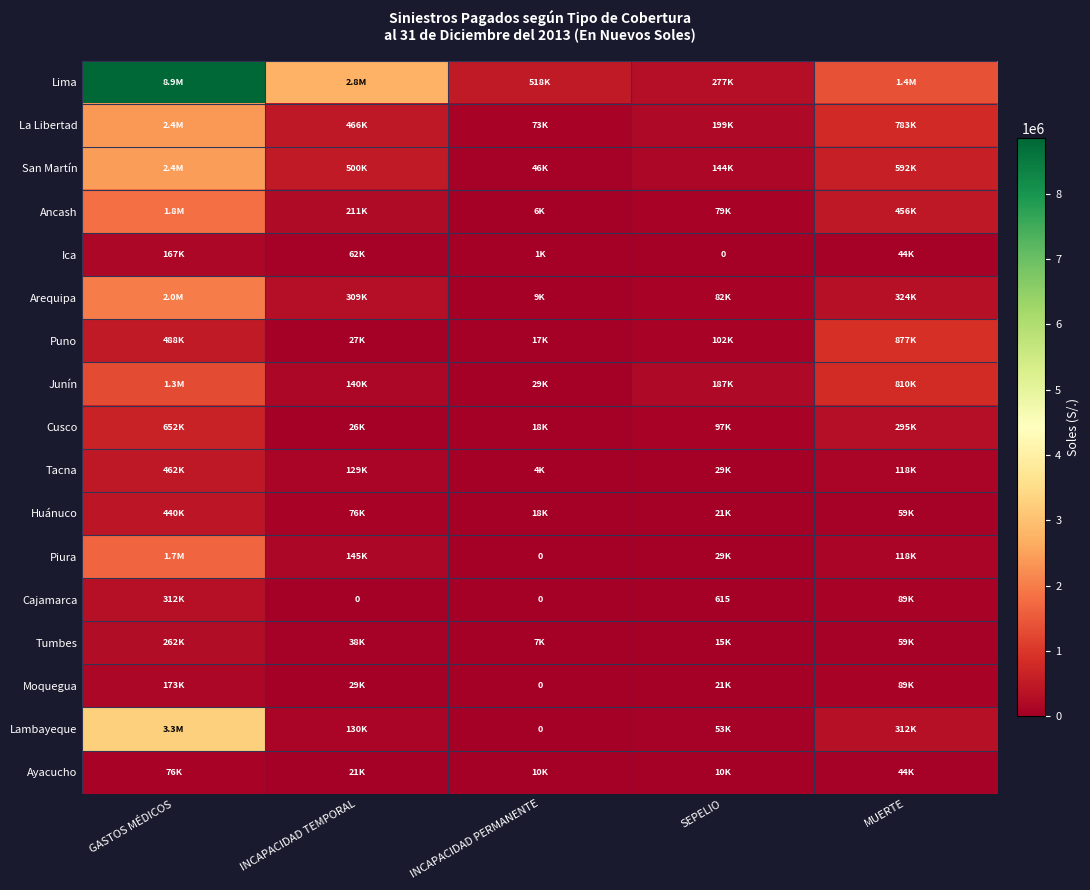

Which series has the largest total across all categories?

Lima